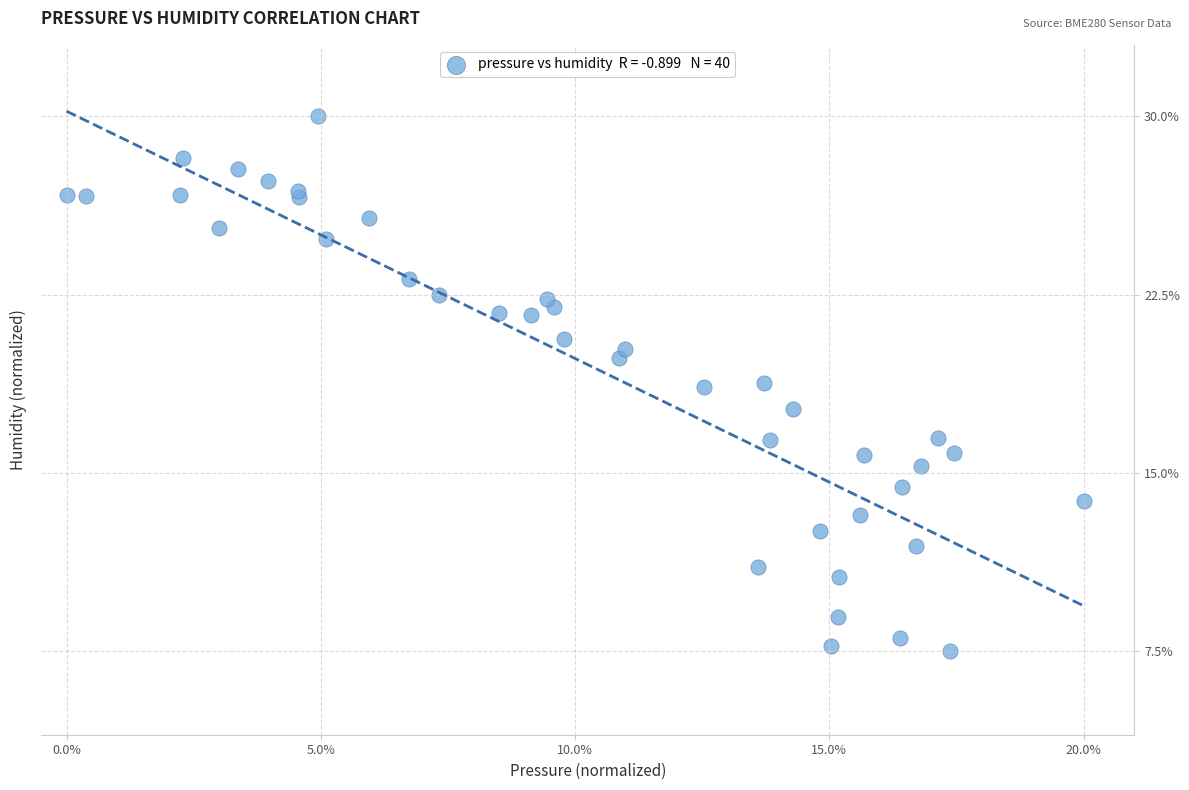

What Y value in the scatter plot is closest to 18?

17.7